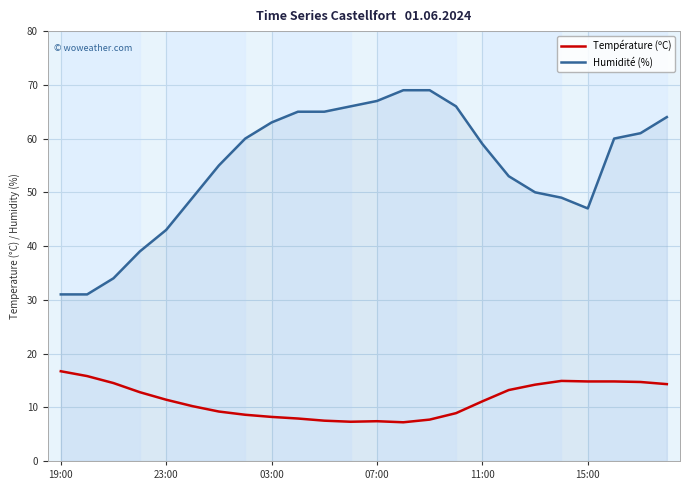

What is the greatest value displayed?

69.0